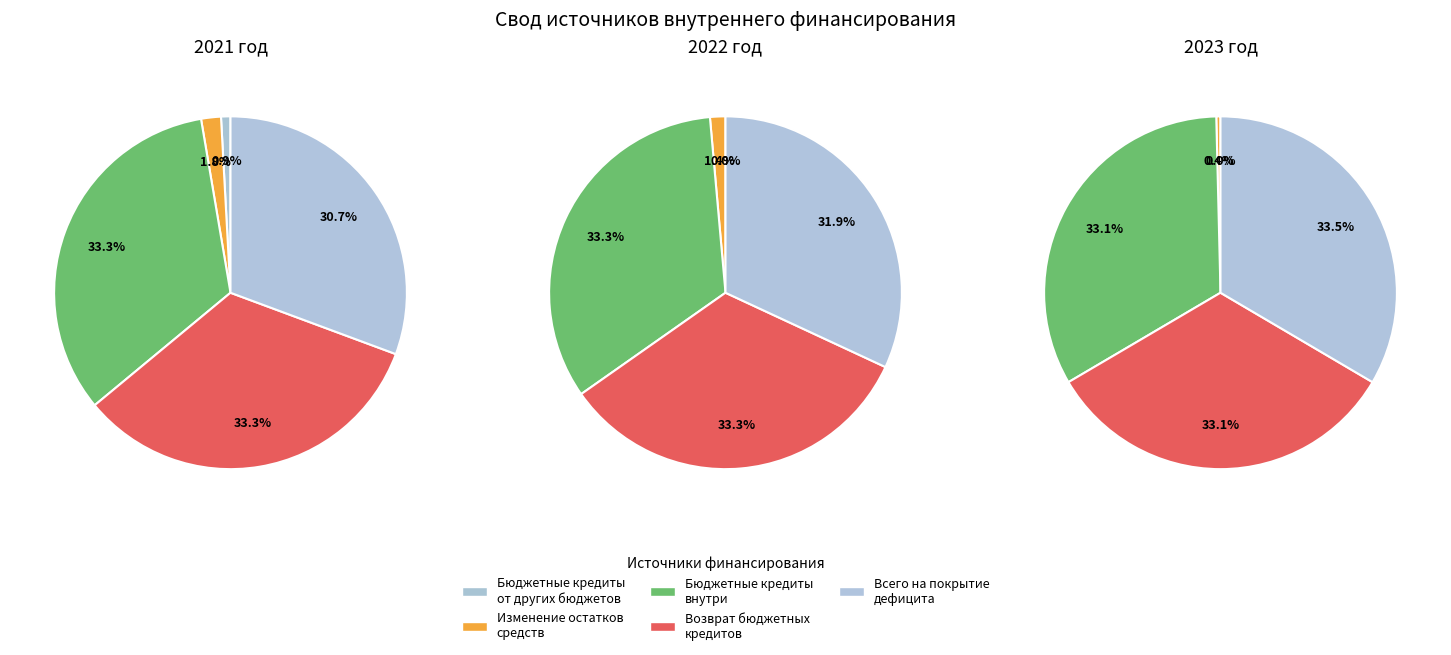

Is there any slice that represents more than half of the pie?

No